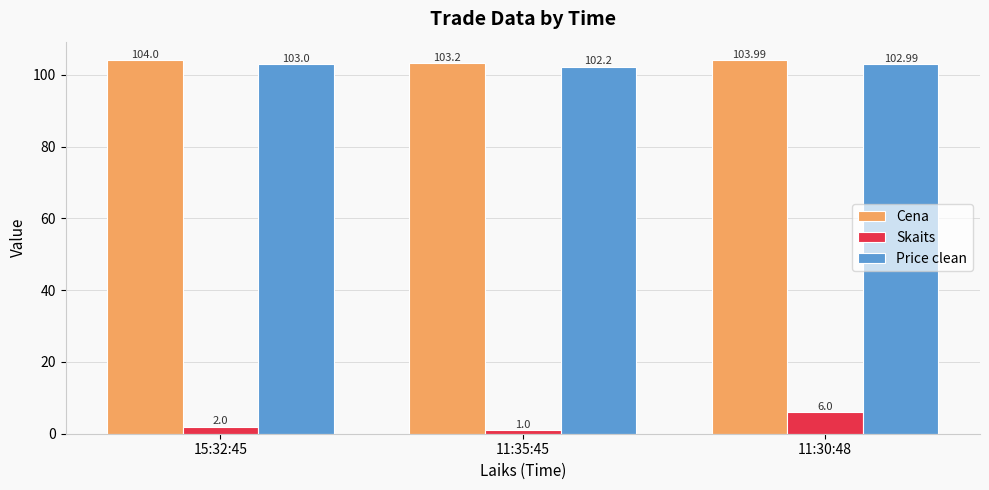

At which label is Skaits closest to 3?

15:32:45